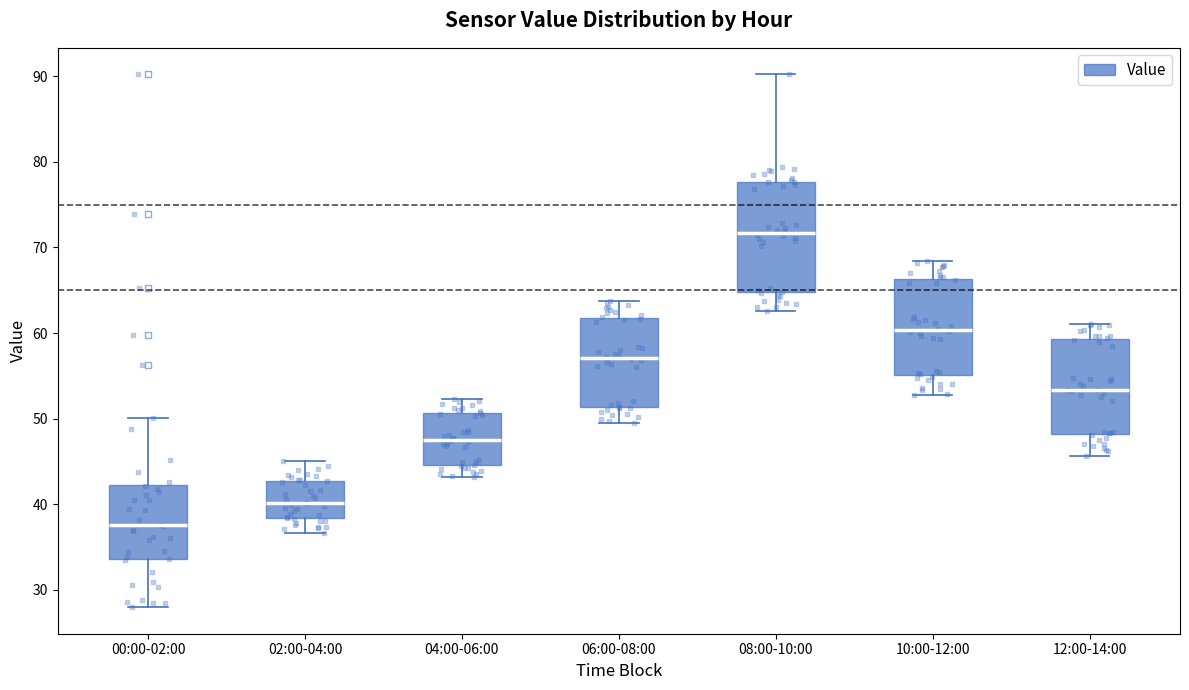

Where does the median line of the box for 06:00-08:00 sit on the y-axis? The values are not printed on the chart, so give them approximately, as read against the axis.

57